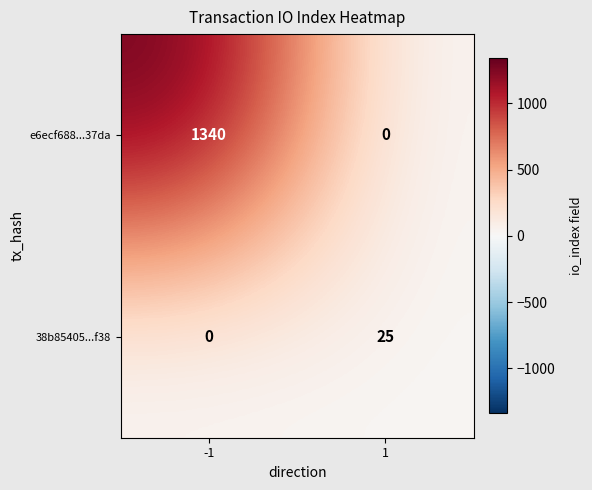

What is the sum of the 38b85405...f38 values at -1 and 1?

25